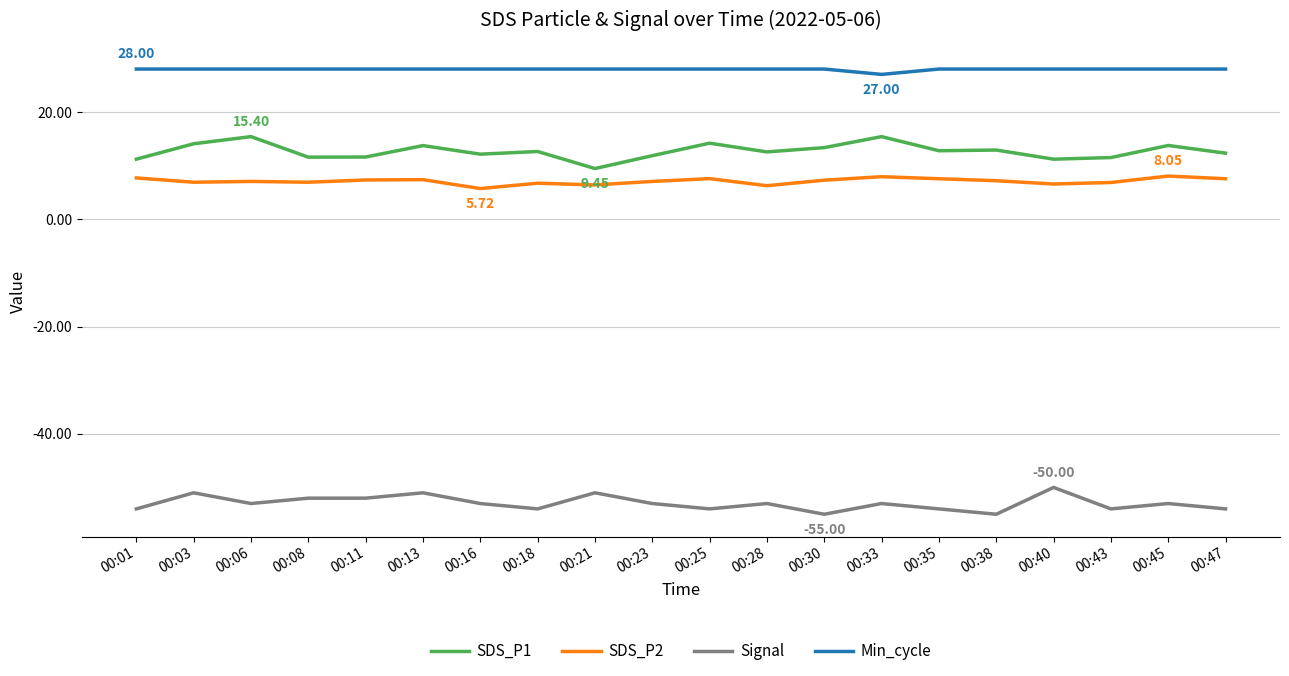

Rank the series at 00:23 from lowest to highest value.

Signal, SDS_P2, SDS_P1, Min_cycle